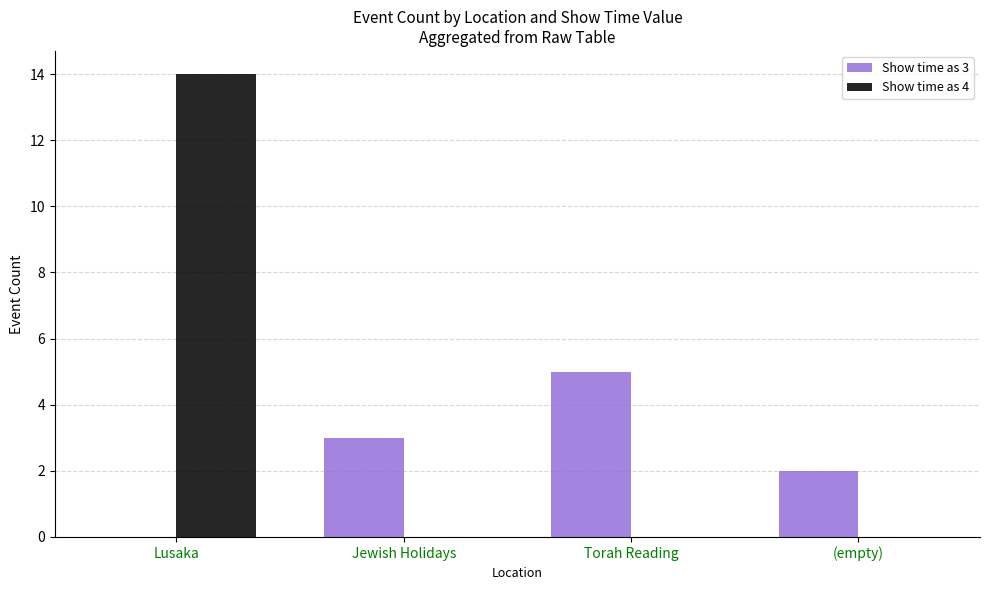

Is the value of Show time as 4 at Lusaka greater than the value of Show time as 3 at Jewish Holidays?

Yes